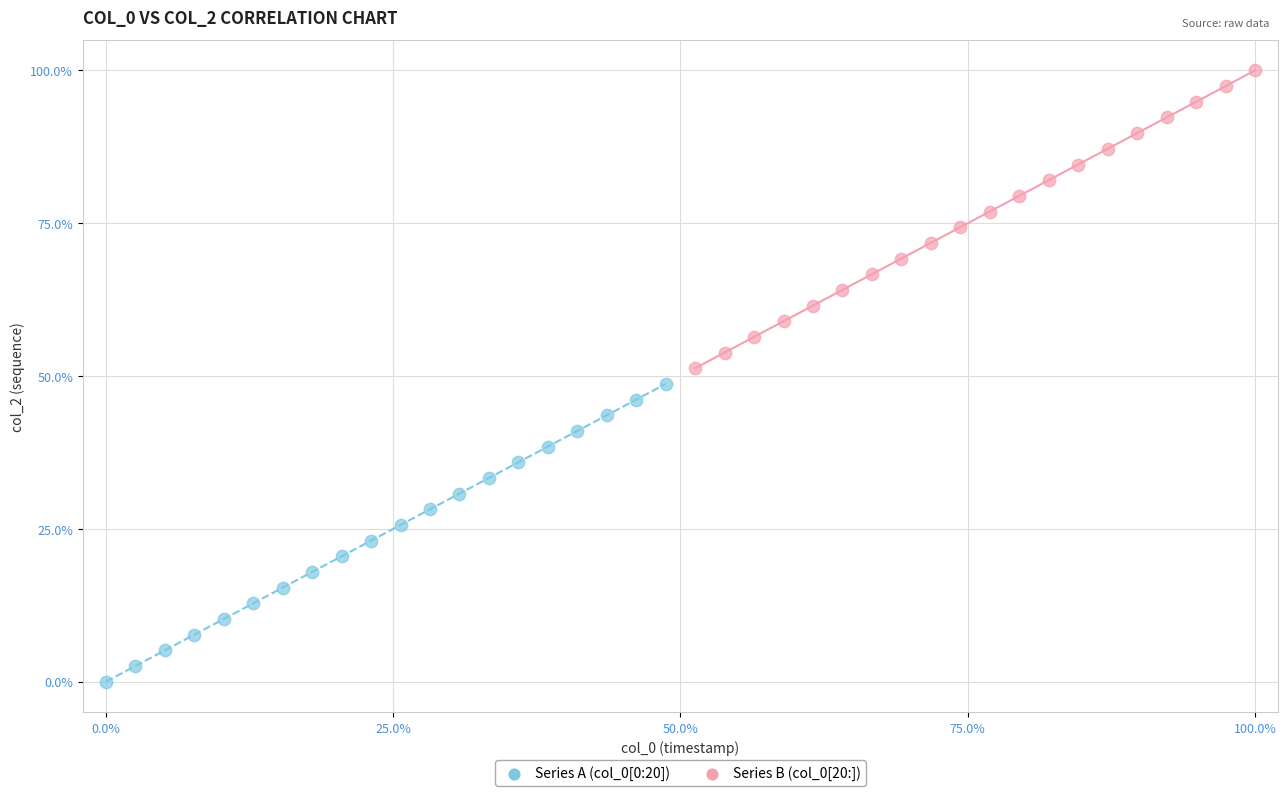

Which series contains the lowest Y value?

Series A (col_0[0:20])